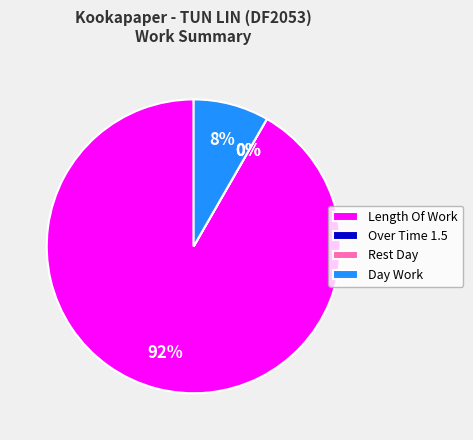

What percentage do Over Time 1.5 and Day Work together represent?

8.3%